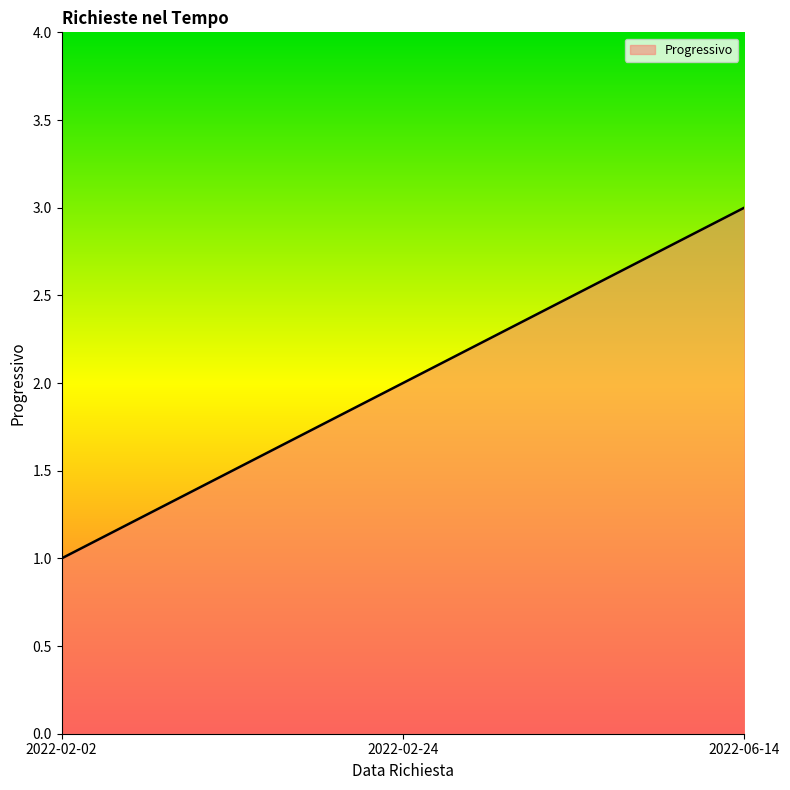

The value at 2022-06-14 is 3. True or false?

True